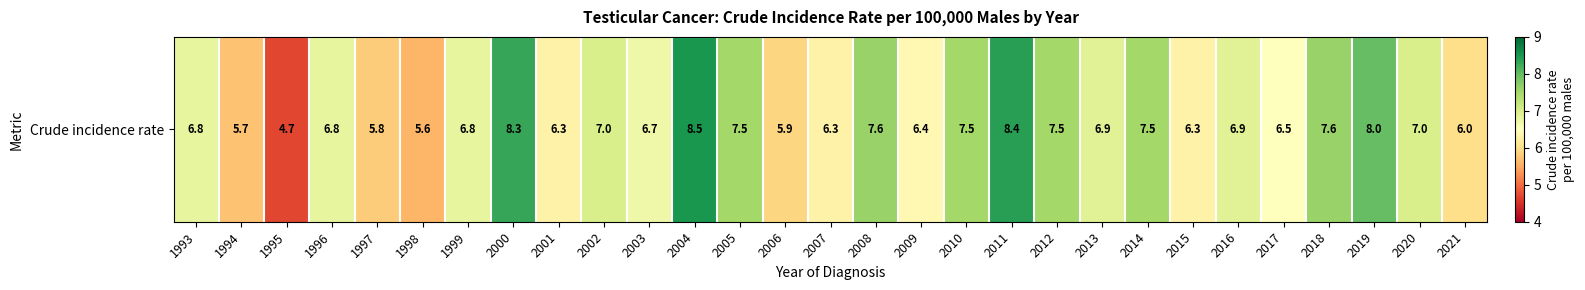

The chart shows a value of 10.4 at 2008. True or false?

False